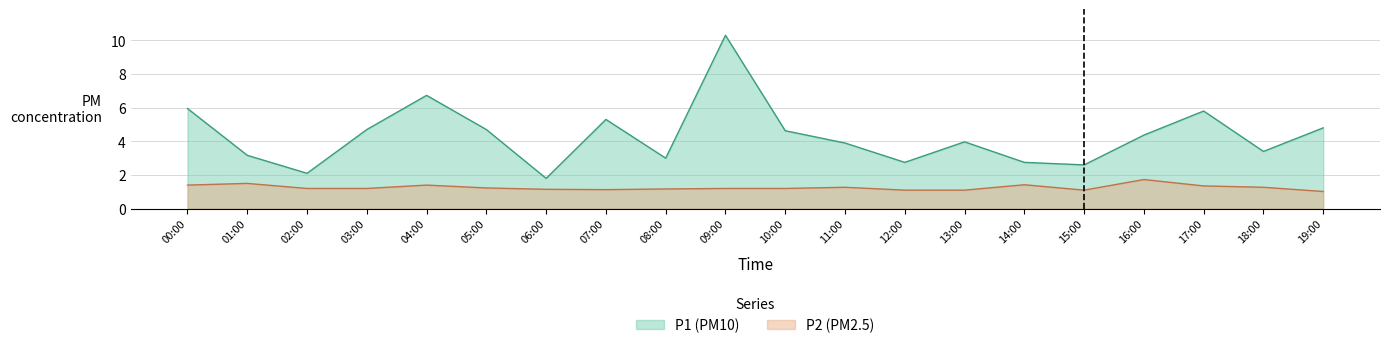

True or false: P2 and P1 intersect in this chart.

False